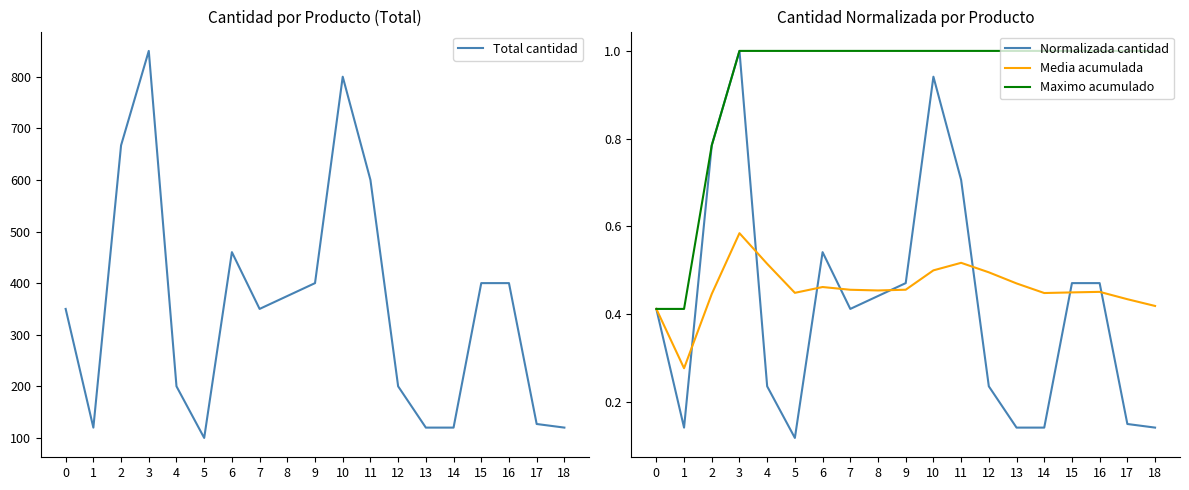

At how many categories does at least one series exceed 400?

5